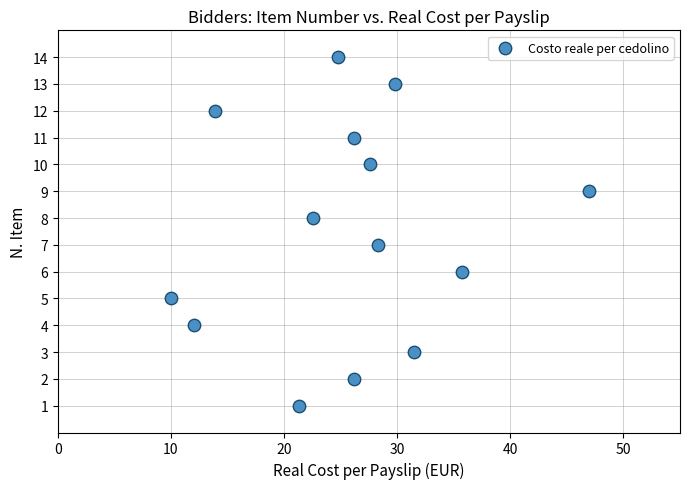

What is the range of Y values (max minus min)?

13